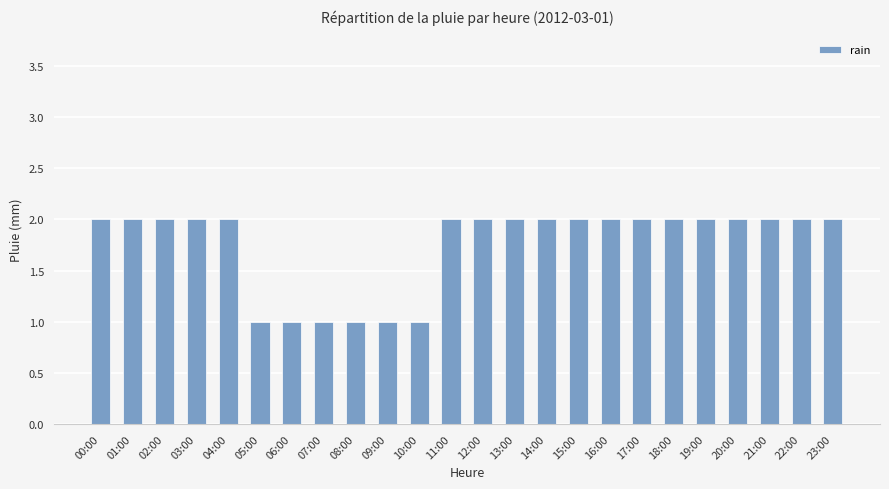

Is it true that the value at 11:00 is 4?

False